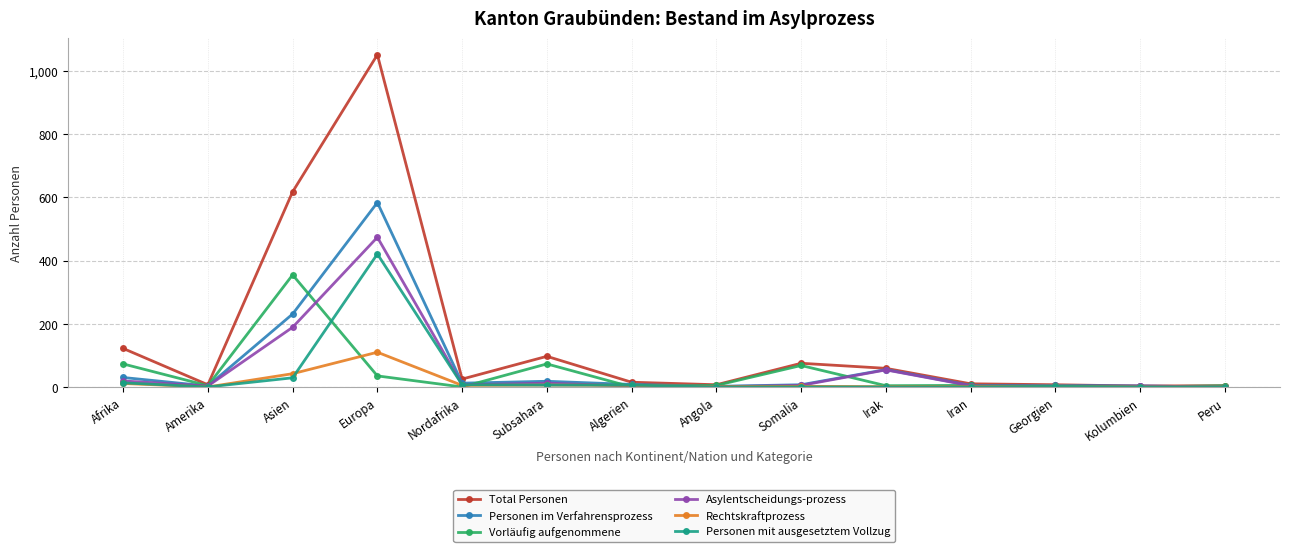

What position from the right is Europa?

11